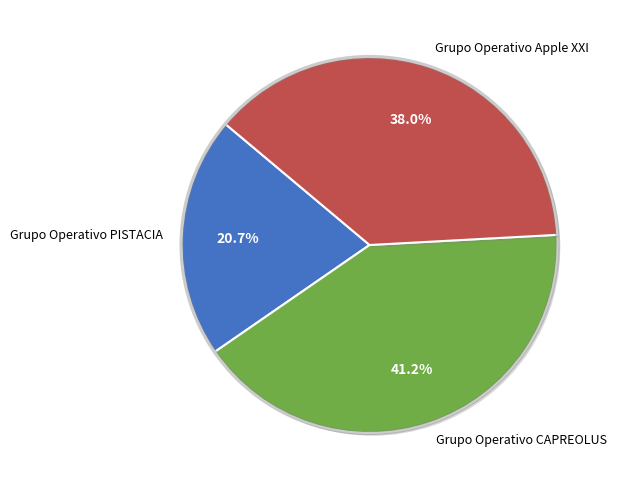

Is it true that Grupo Operativo CAPREOLUS is 26% of the pie?

False